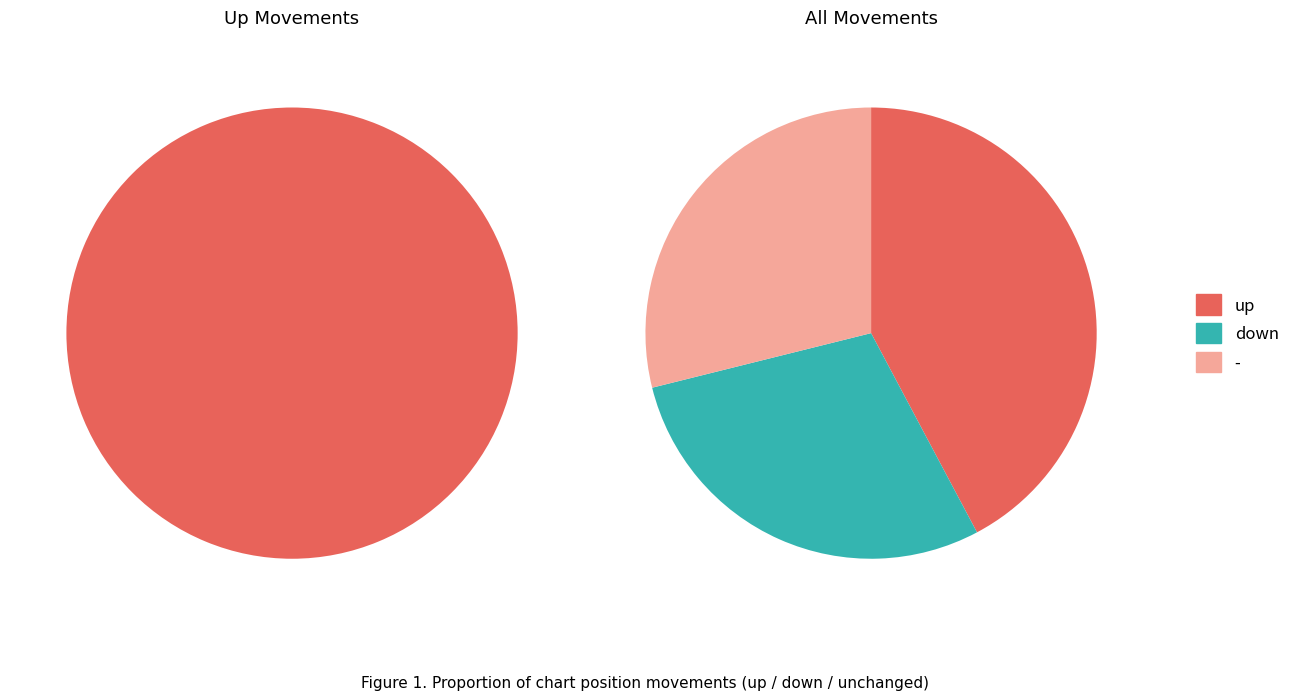

To the nearest percent, what is the difference between the largest and smallest slice percentages?

13%